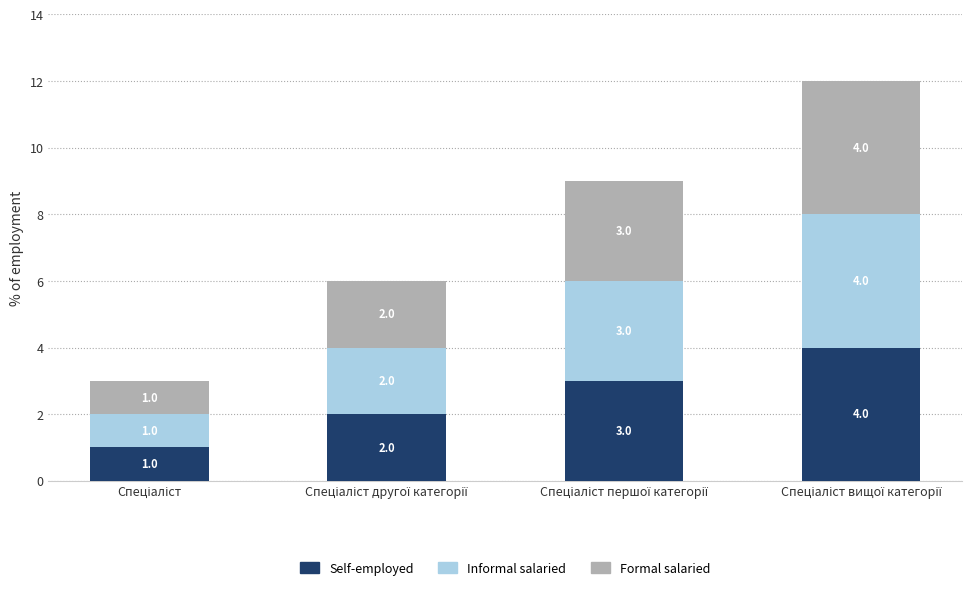

What is the difference between the maximum and minimum values in the Self-employed series?

3